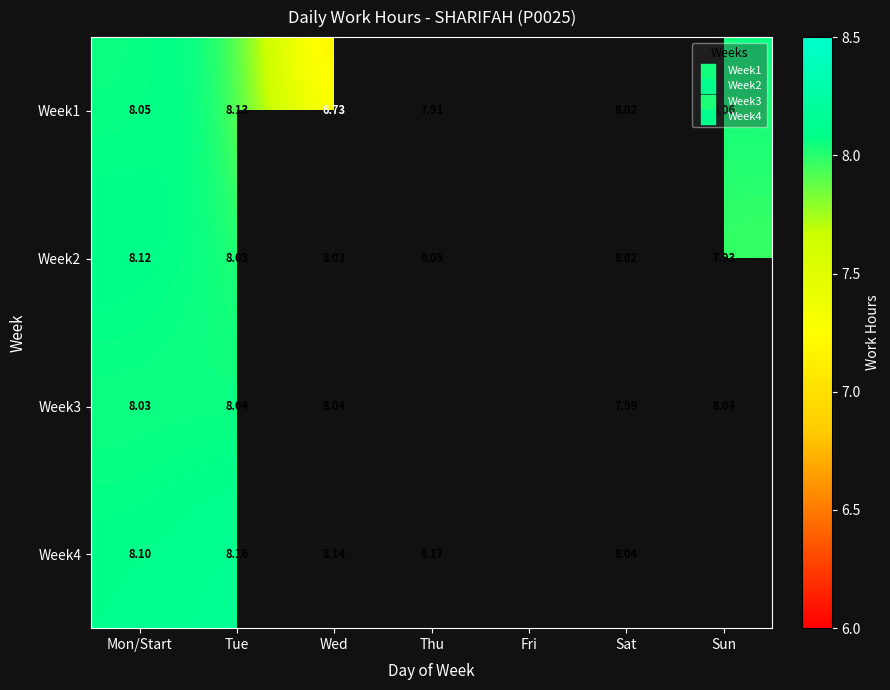

True or false: Week4 has a value of 10.7 at Thu.

False